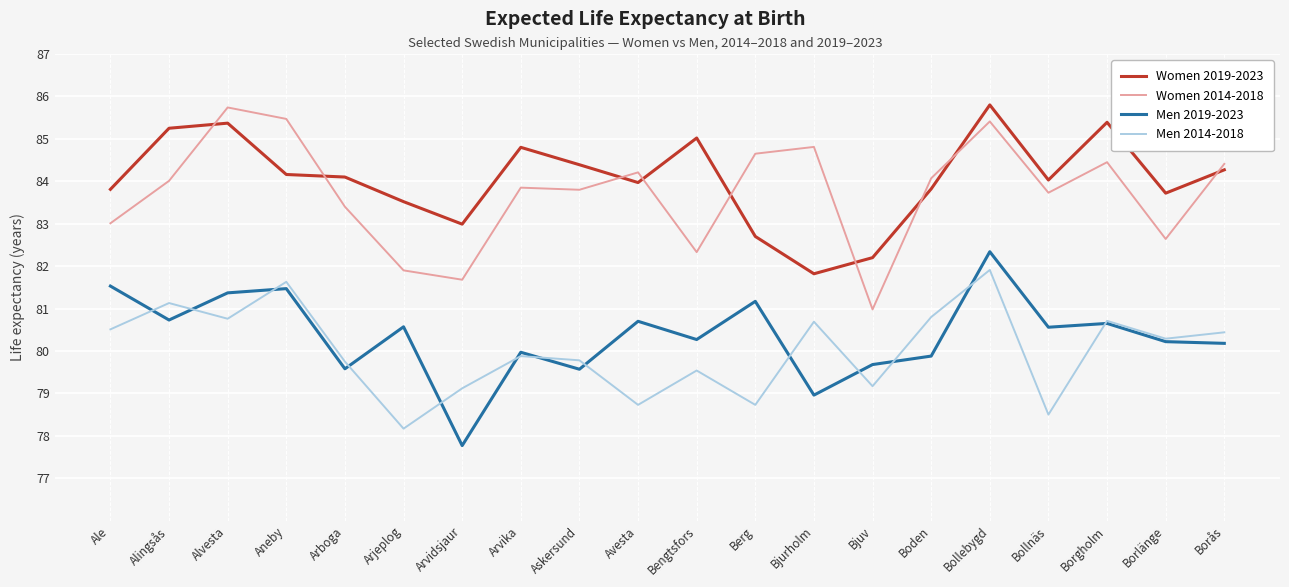

What position from the left is Askersund?

9